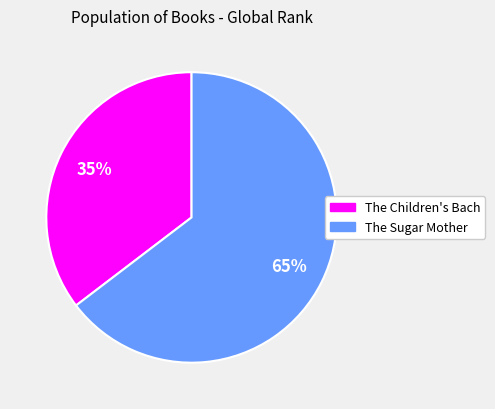

Is there a majority slice in this chart?

Yes